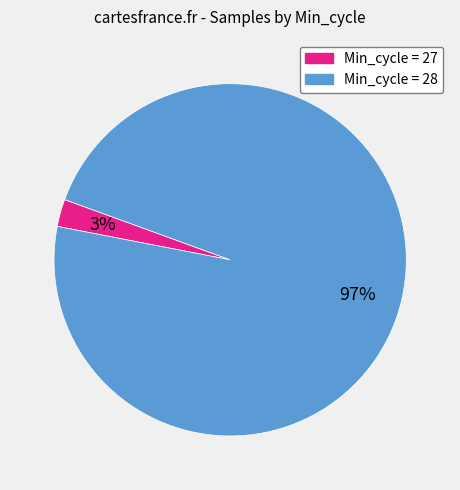

How many slices are in this pie chart?

2